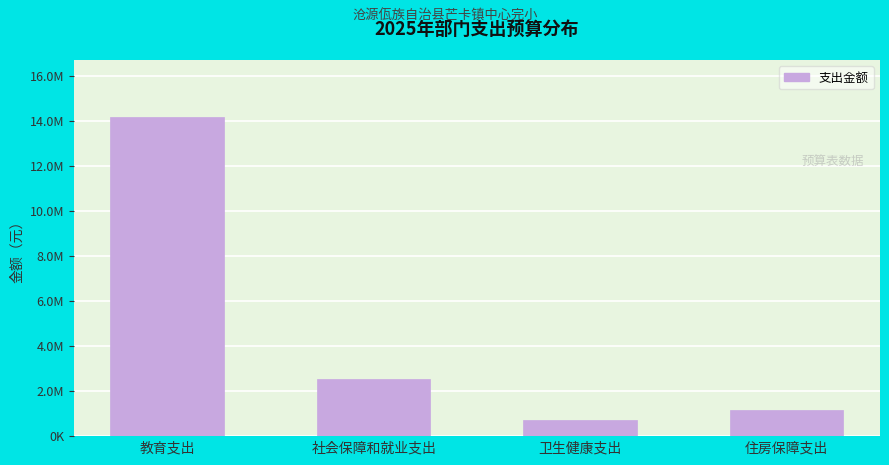

Does the chart contain any negative values?

No